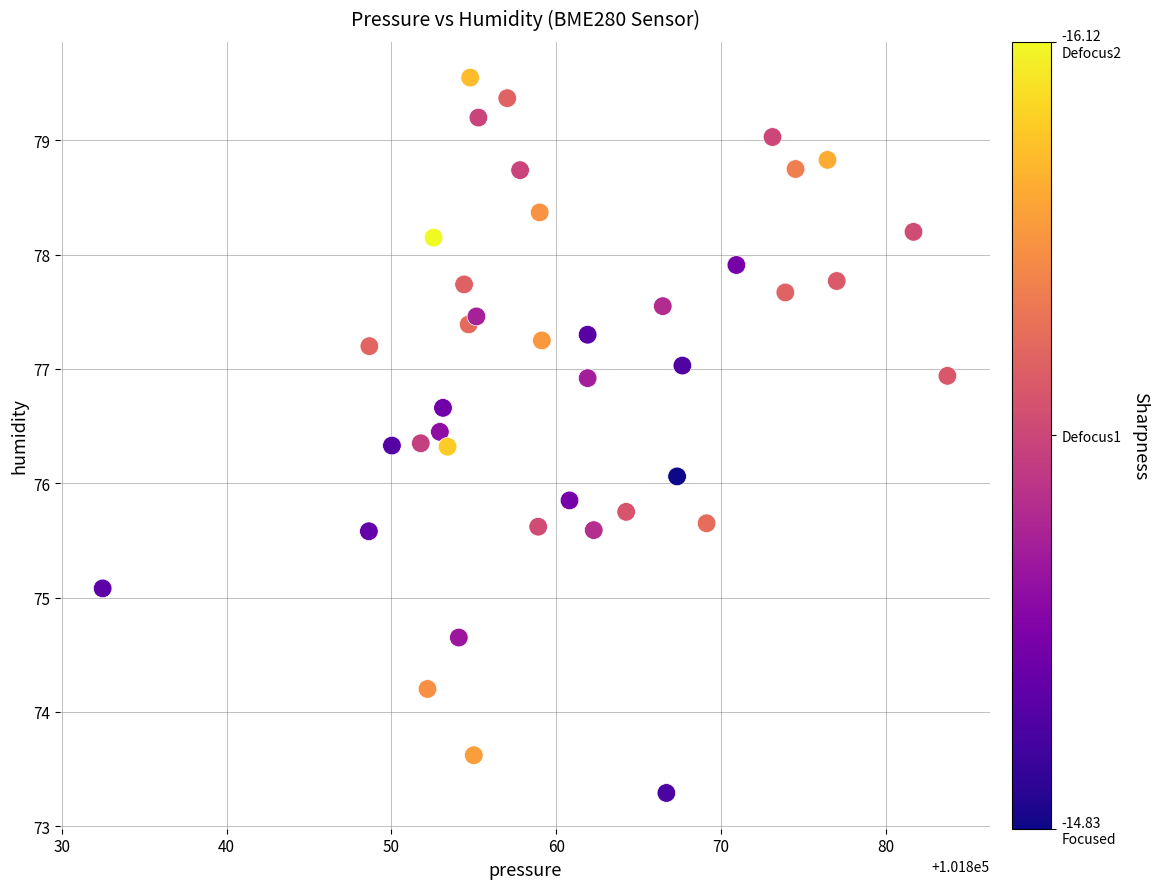

What is the range of X values (max minus min)?

51.3